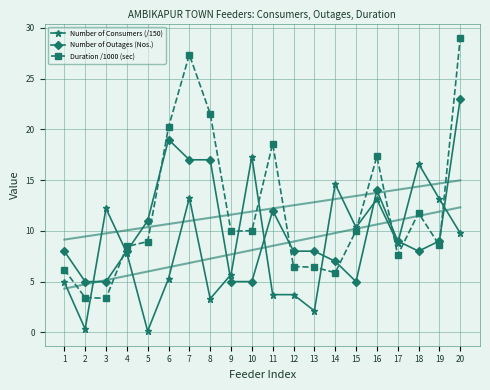

What is the total value across all series at 16?

44.4